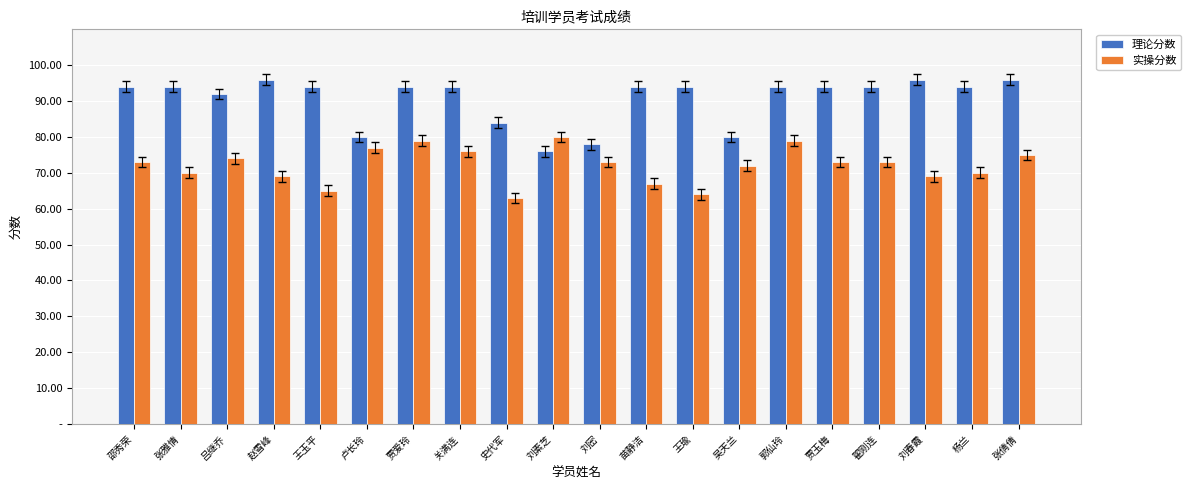

What is the difference between the highest and lowest values at 吕继乔?

18